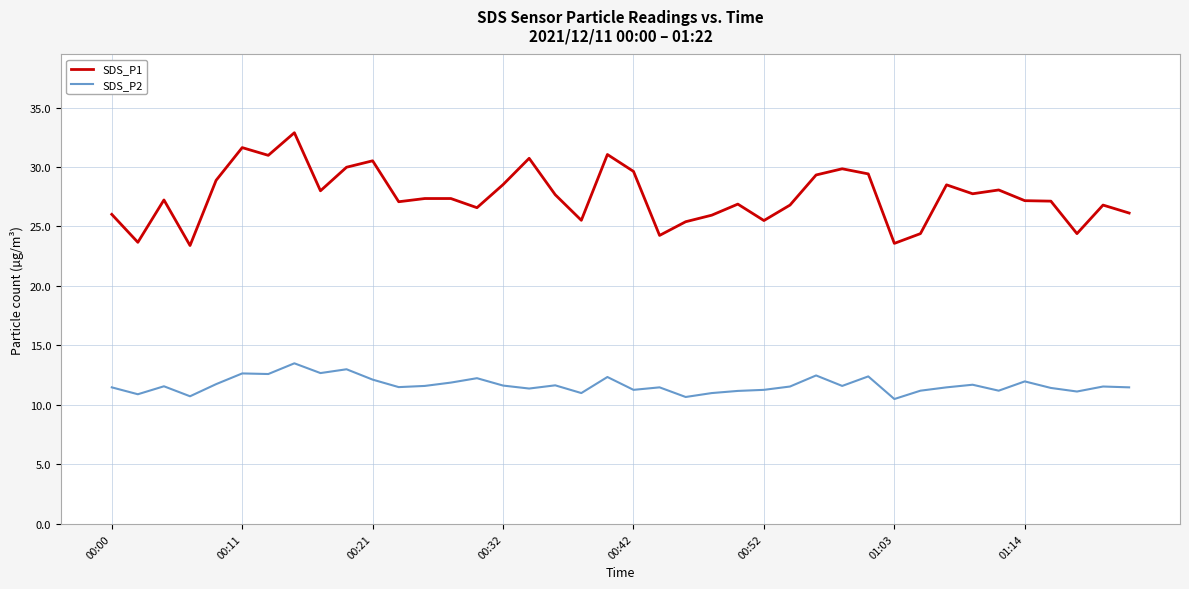

Rank the series by their maximum value, from lowest to highest.

SDS_P2, SDS_P1